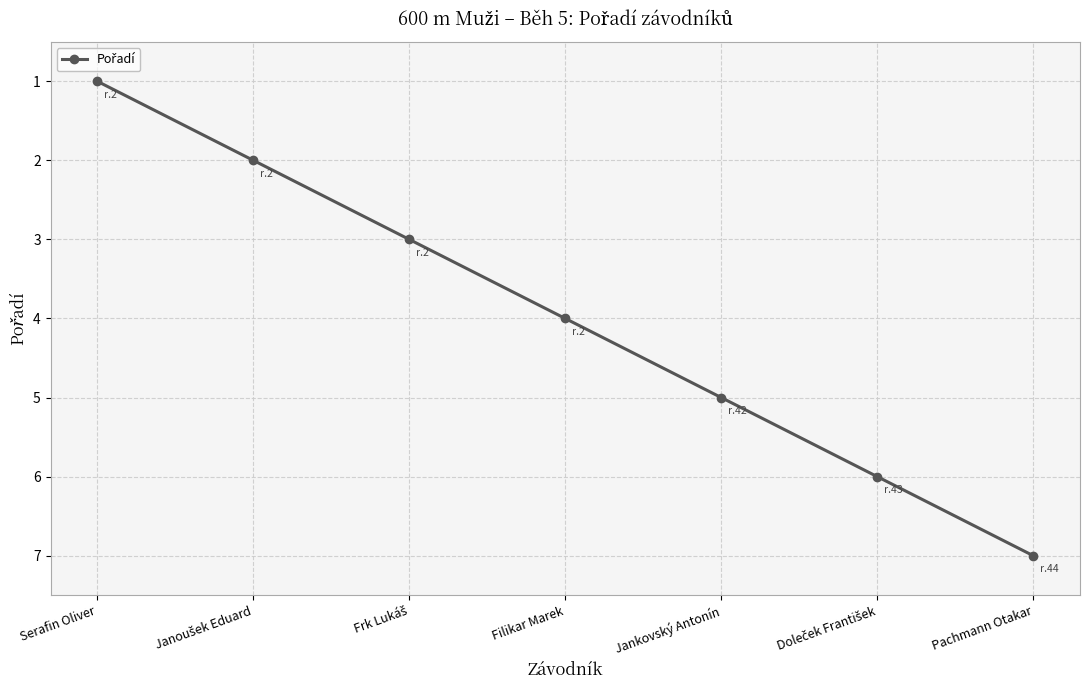

What is the difference between the maximum and minimum values?

6